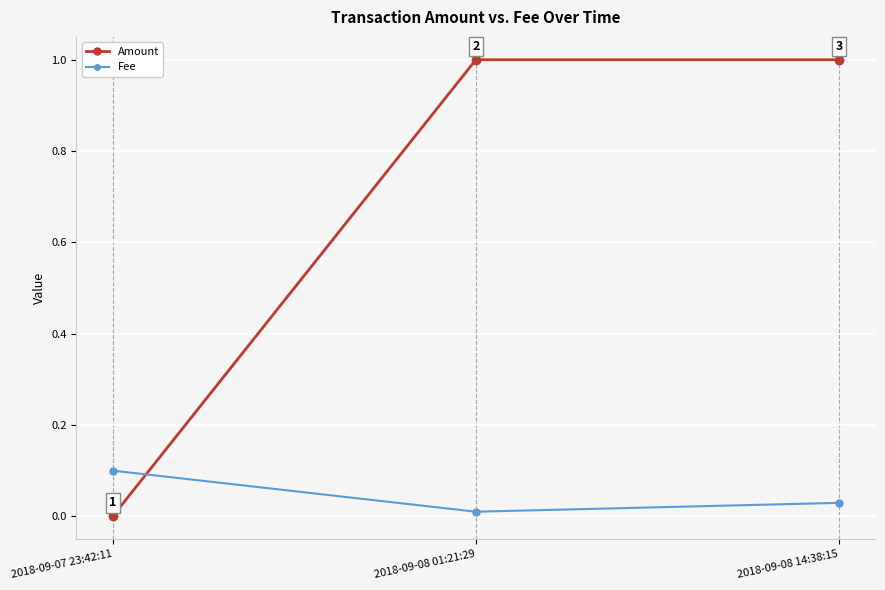

List the series in order of their overall mean, lowest first.

Fee, Amount